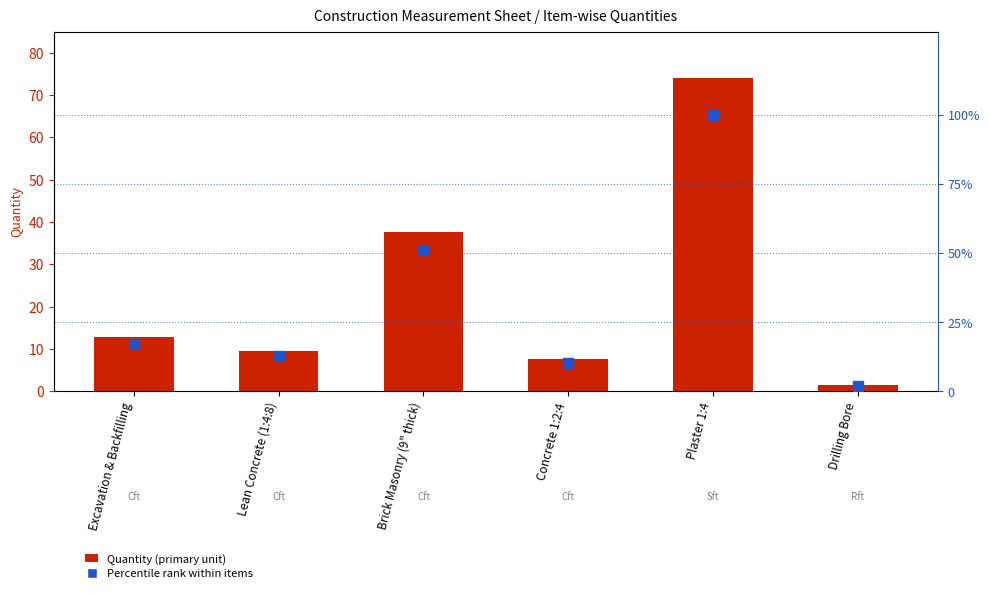

Which series reaches the maximum Y coordinate?

Percentile rank within items